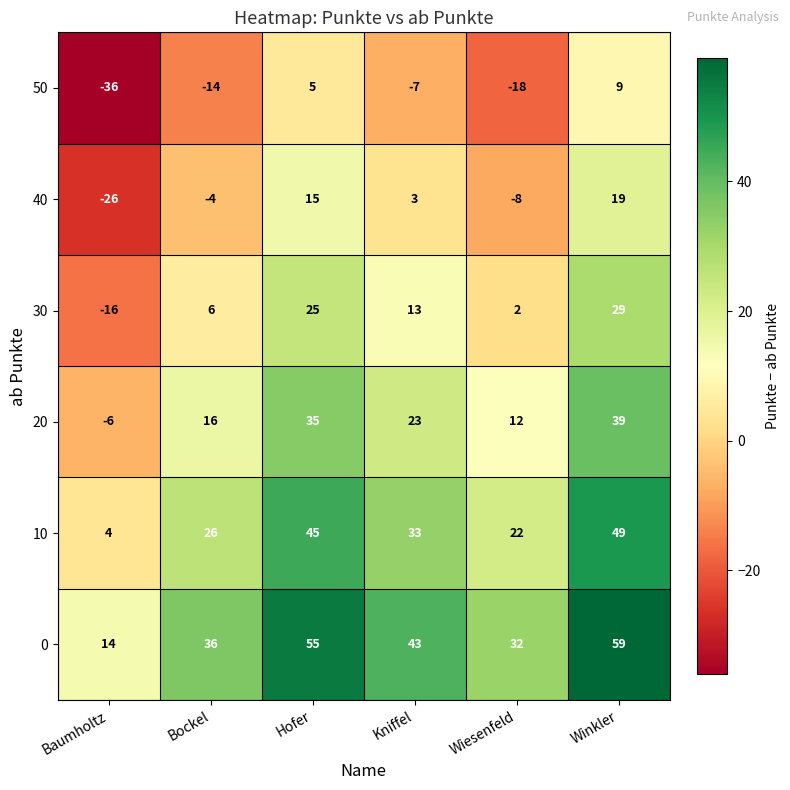

Rank the series by their average value, from highest to lowest.

0, 10, 20, 30, 40, 50